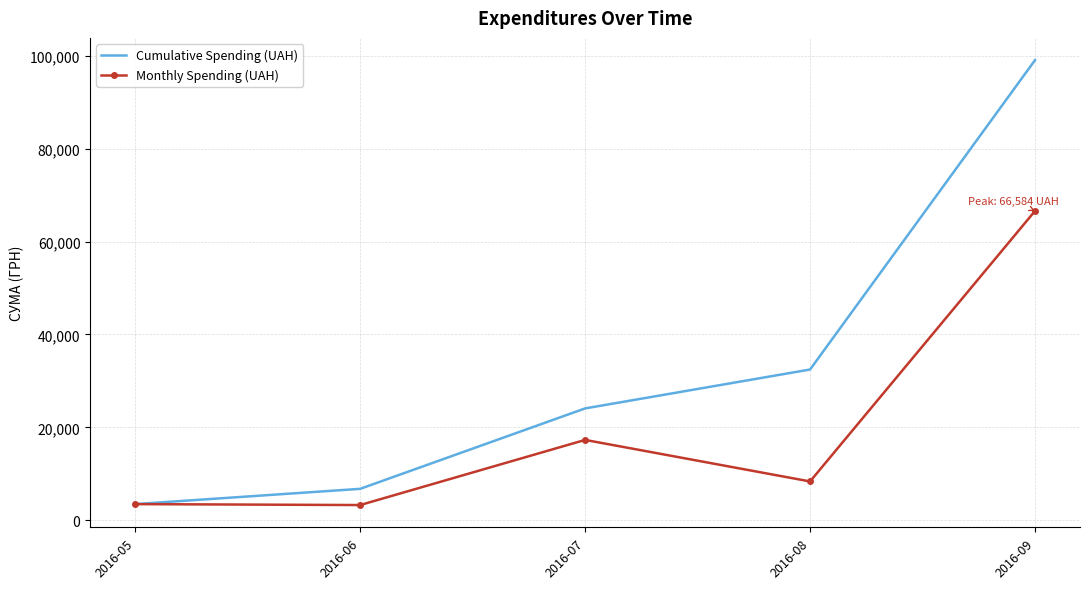

Is it true that Cumulative Spending (UAH) equals 24087.3 at 2016-07?

True